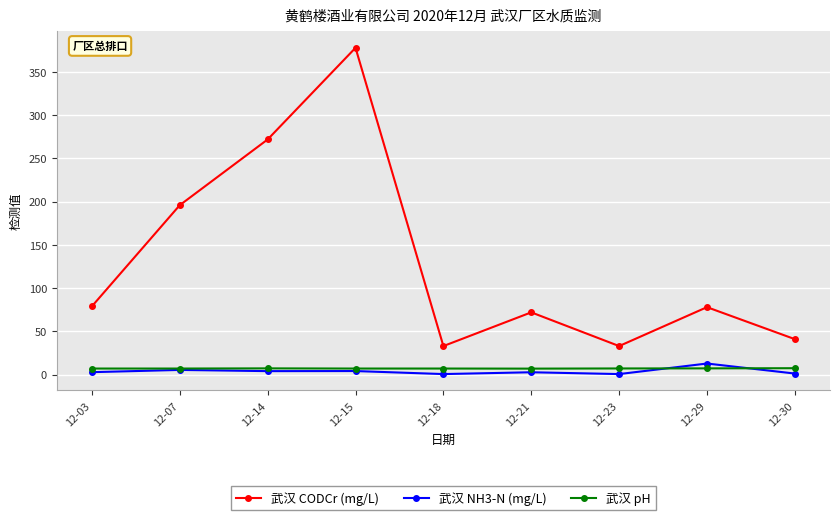

True or false: 武汉 CODCr (mg/L) and 武汉 NH3-N (mg/L) intersect in this chart.

False